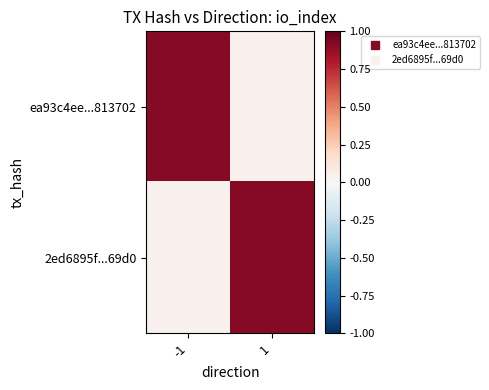

How many categories are shown in the chart?

2